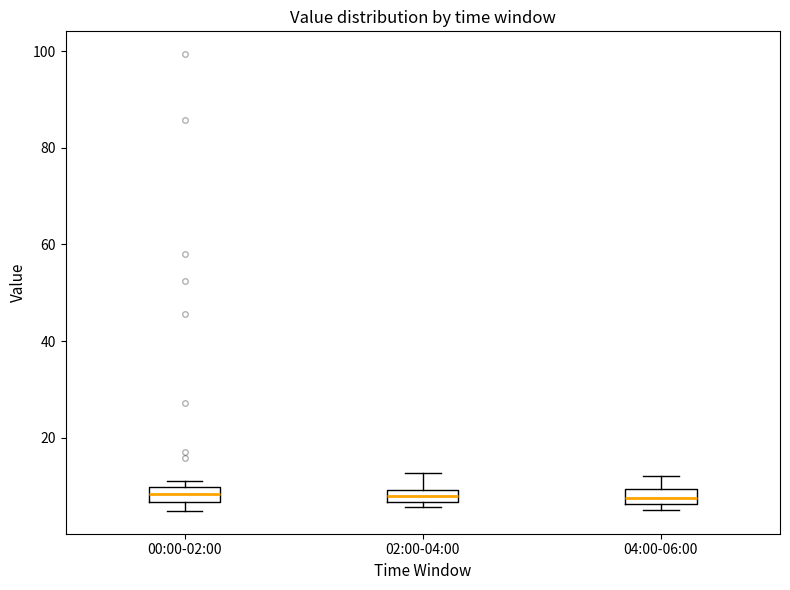

Where is the upper edge of the box for 00:00-02:00 on the y-axis? The values are not printed on the chart, so give them approximately, as read against the axis.

10